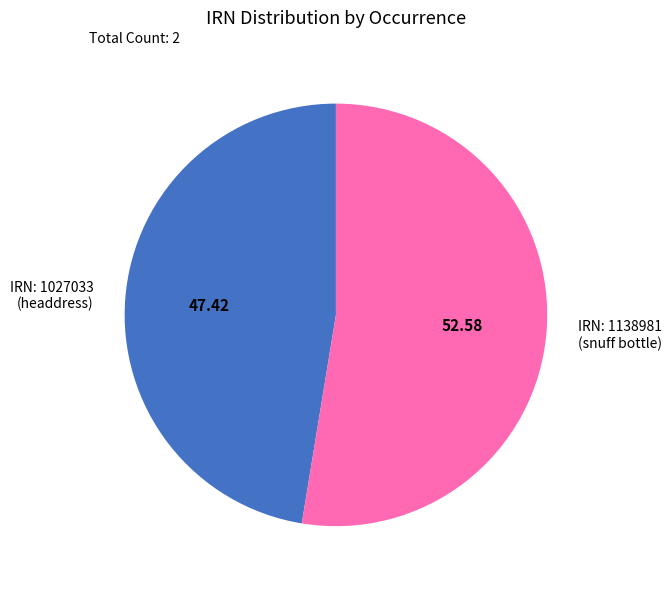

Which has a higher value, IRN: 1027033 (headdress) or IRN: 1138981 (snuff bottle)?

IRN: 1138981 (snuff bottle)